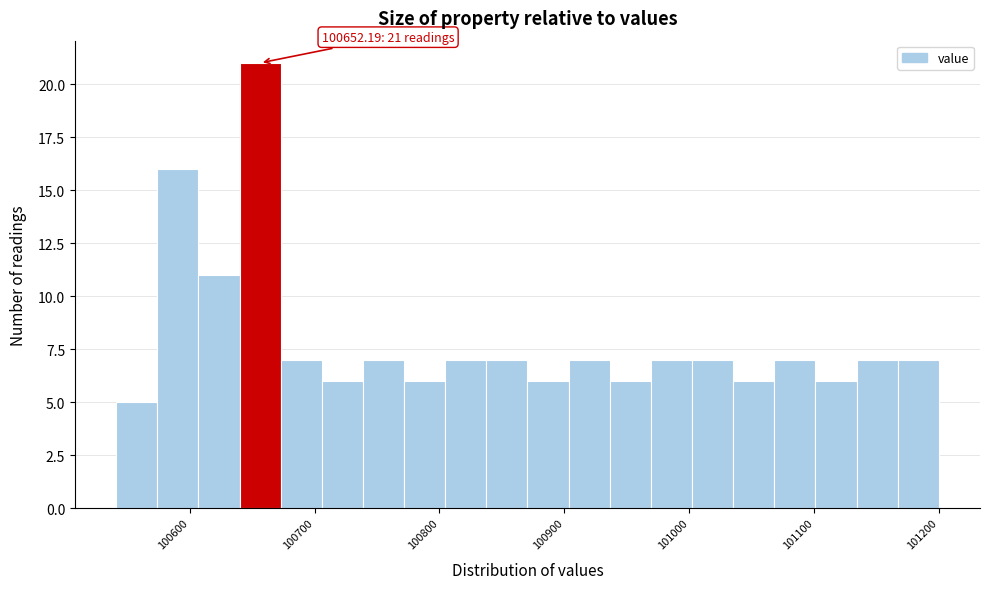

Read against the x-axis, roughly where is the centre of the tallest bar?

100660